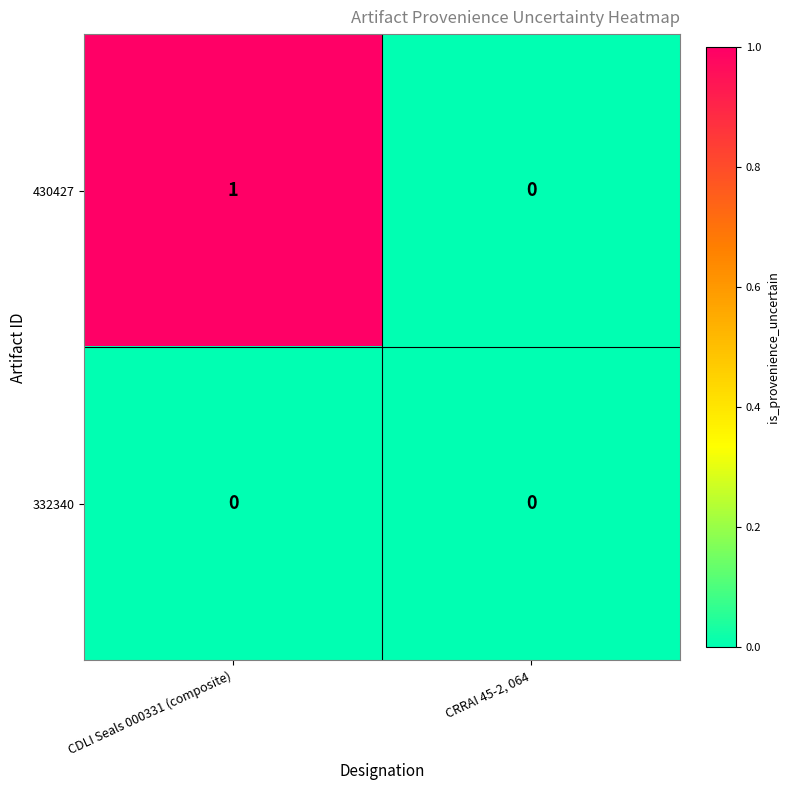

Which series has the largest total across all categories?

430427